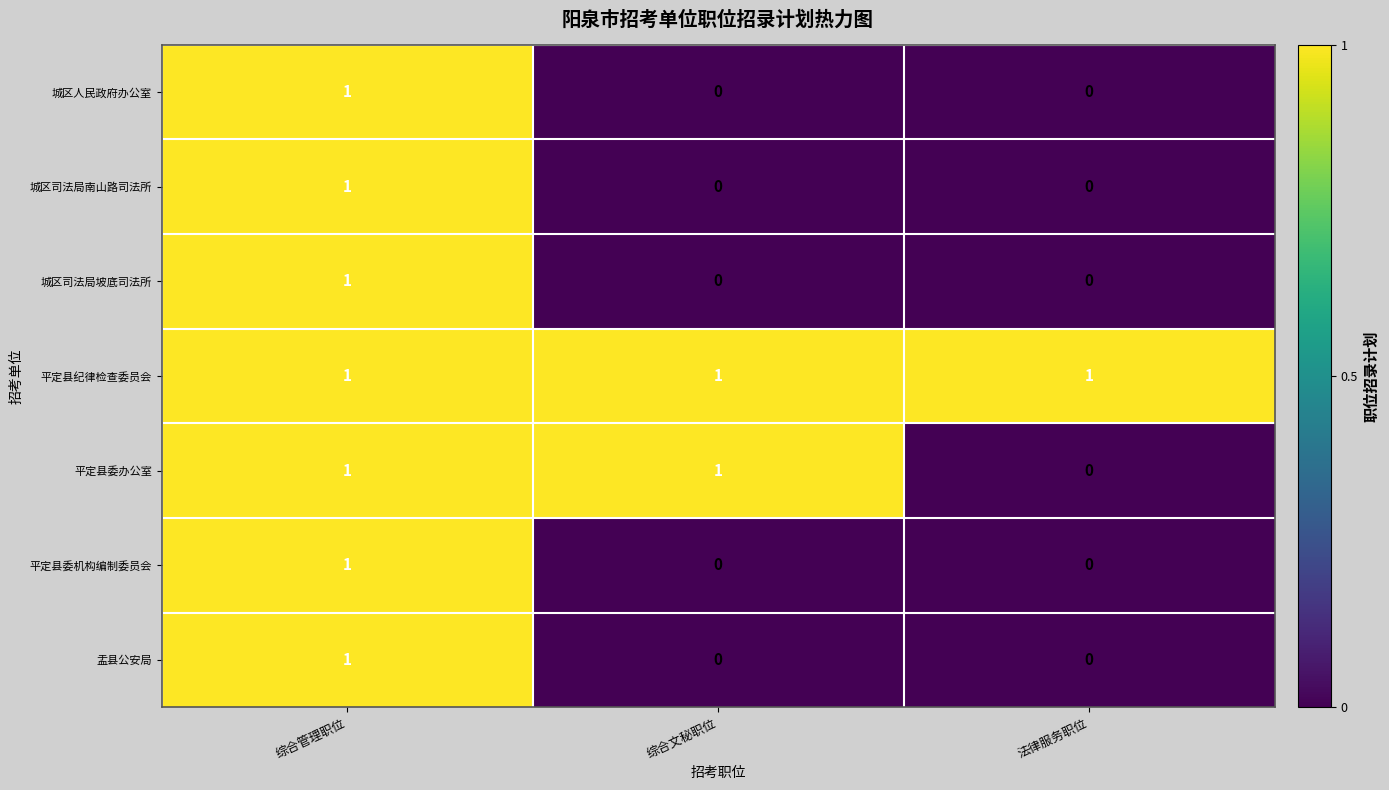

Count the 城区人民政府办公室 values in the range 0 to 1.

3